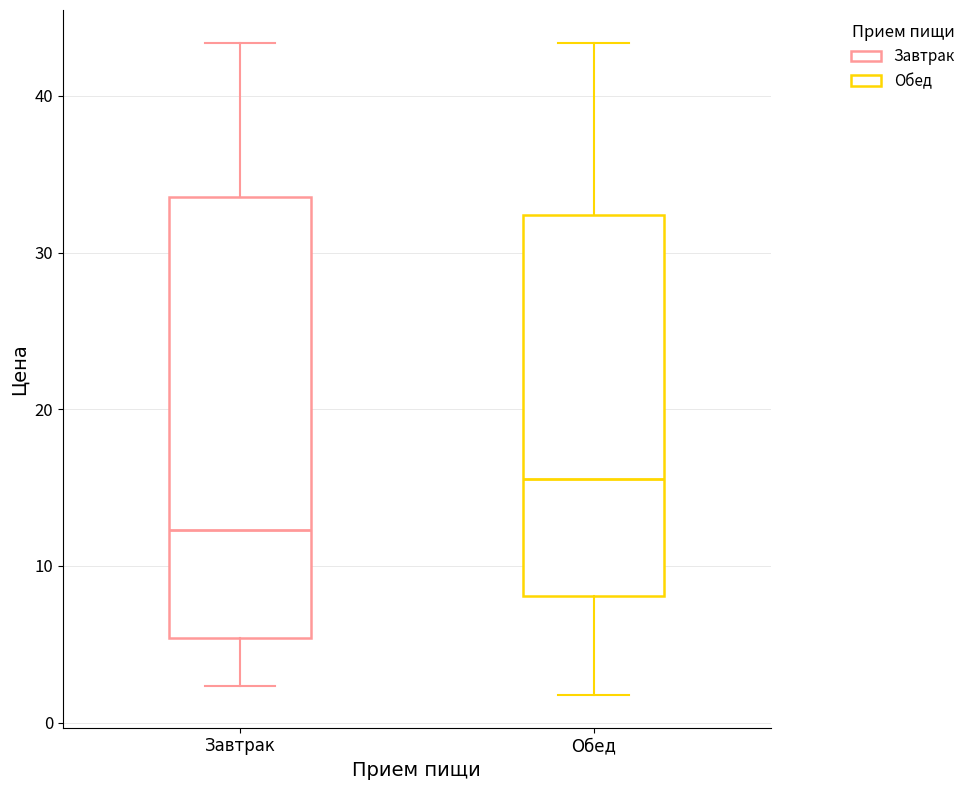

Reading left to right, transcribe this box plot: for each box, give where its median line is, the range the box spans, and where its two whiskers end, as read against the y-axis. The values are not printed on the chart, so give them approximately, as read against the axis.

Завтрак: median 12, box 5 to 34, whiskers 2 to 43
Обед: median 16, box 8 to 32, whiskers 2 to 43